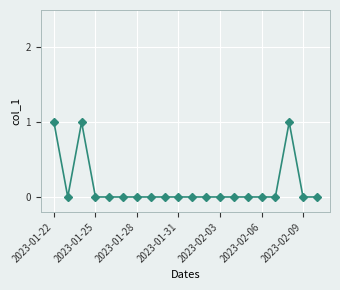

What is the sum of all values?

3